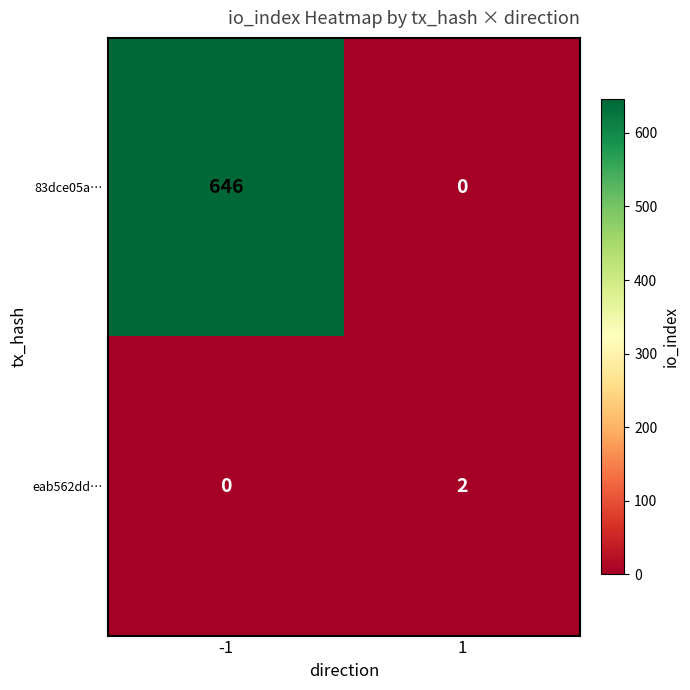

The eab562dd… series shows -1 at -1. True or false?

False